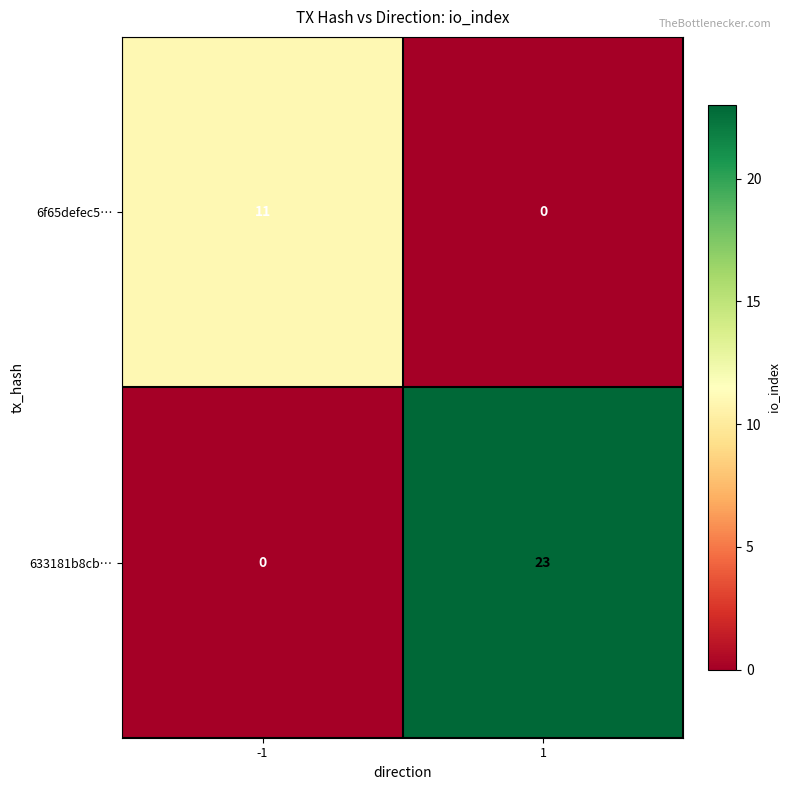

Reading left to right, what are all the values shown in this chart?

6f65defec5…: 11	0
633181b8cb…: 0	23